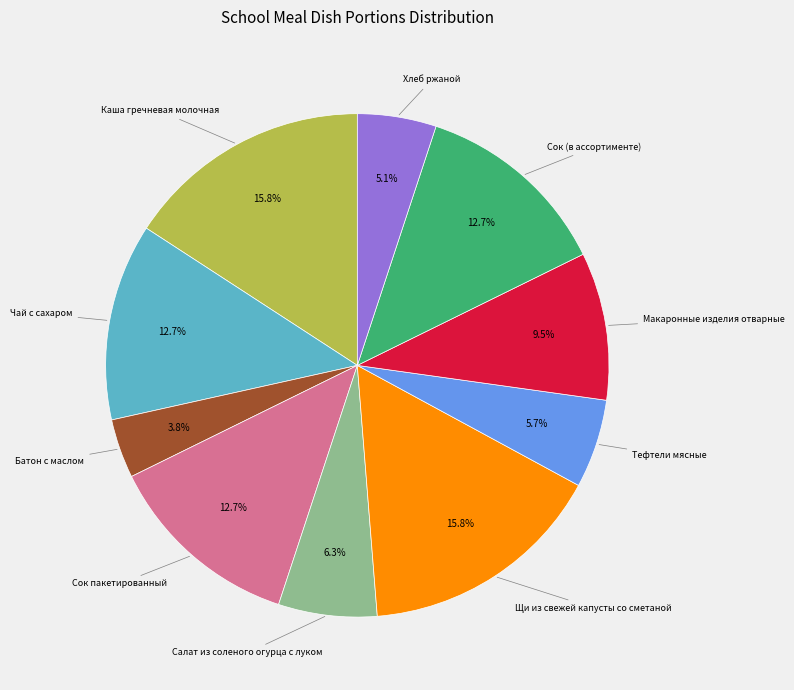

To the nearest percent, what is the average slice percentage?

10%